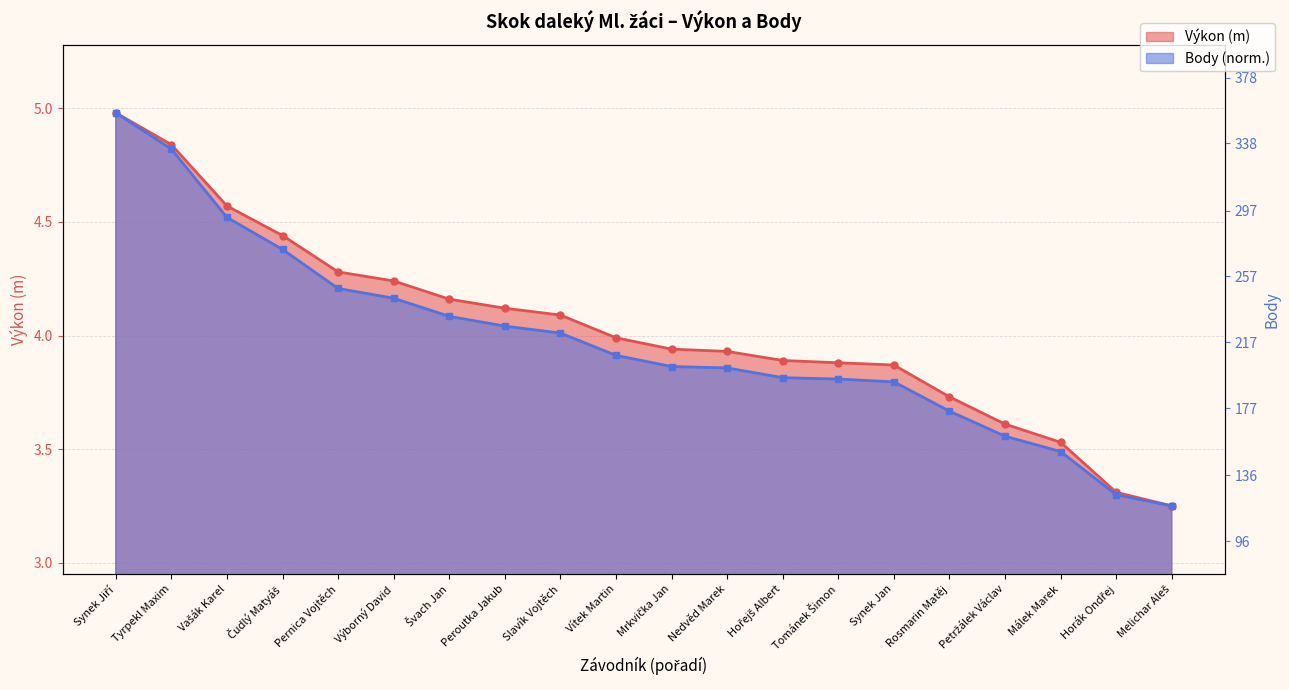

Is it true that Body line (norm.) equals 4.1 at Švach Jan?

True